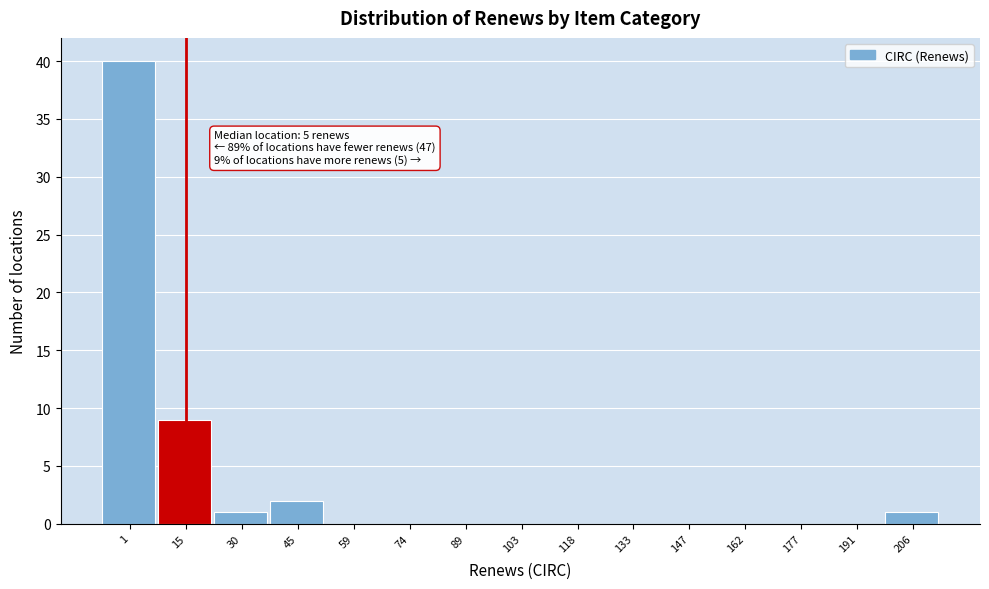

Where is the data nearest to the value 20?

15